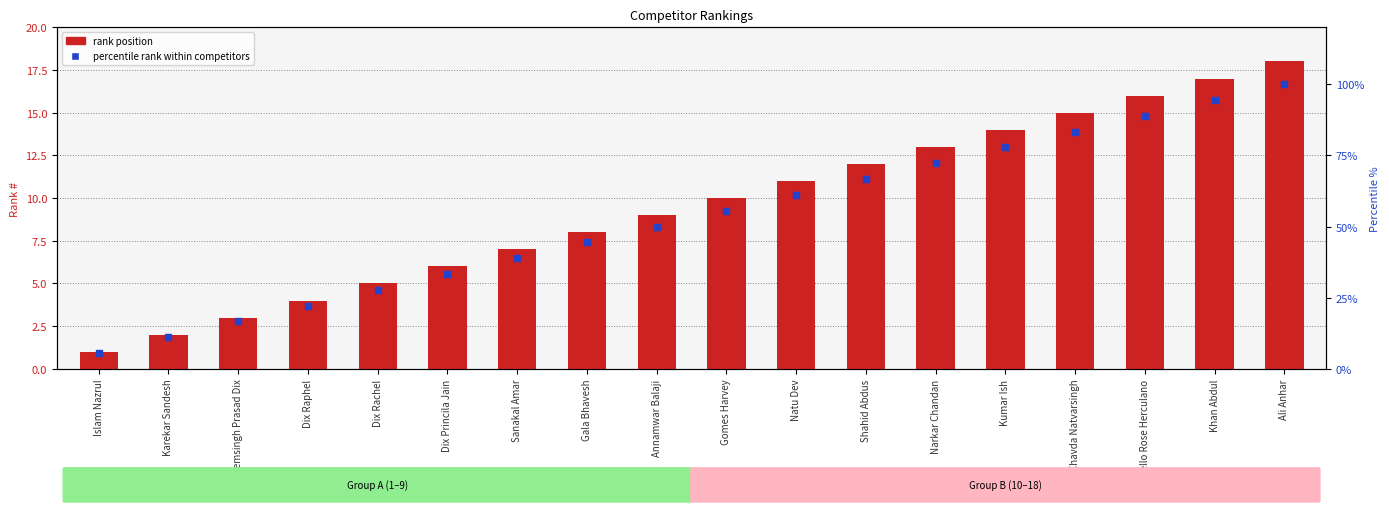

What are all the series names shown in the legend?

rank position, percentile rank within competitors